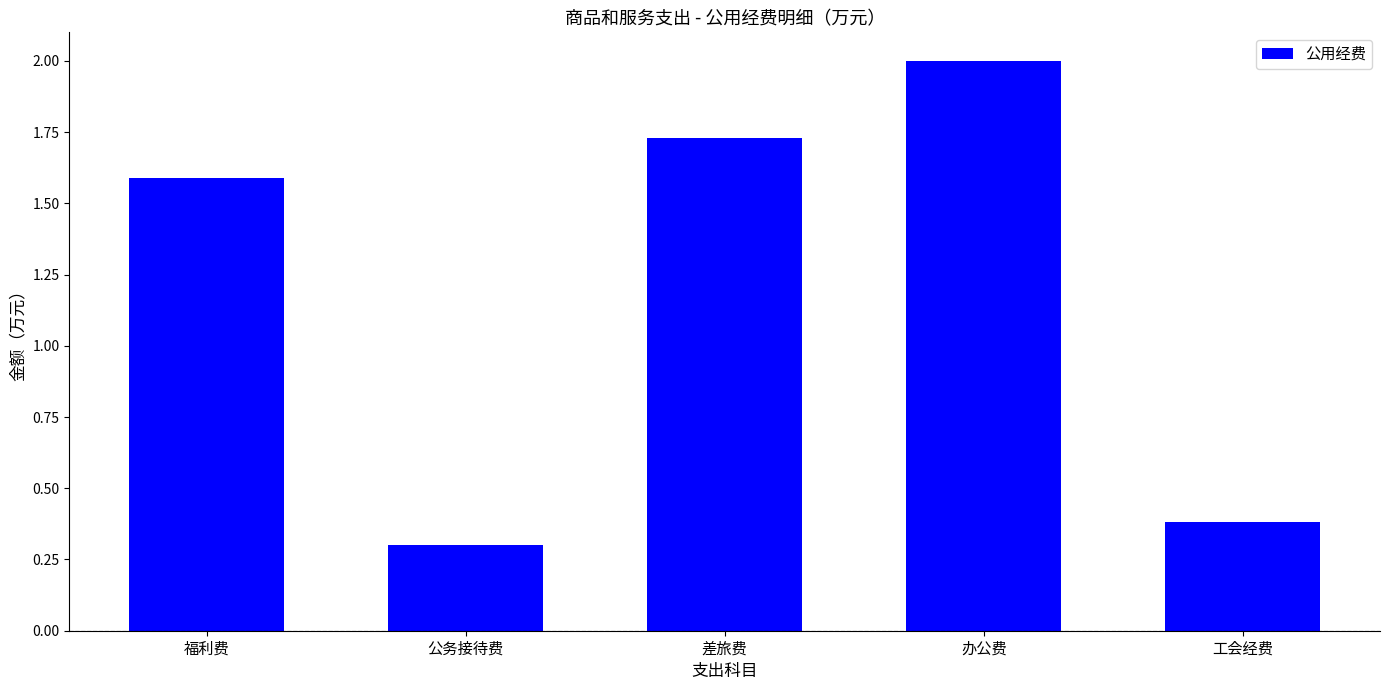

Is it true that the value at 公务接待费 is 0.3?

True